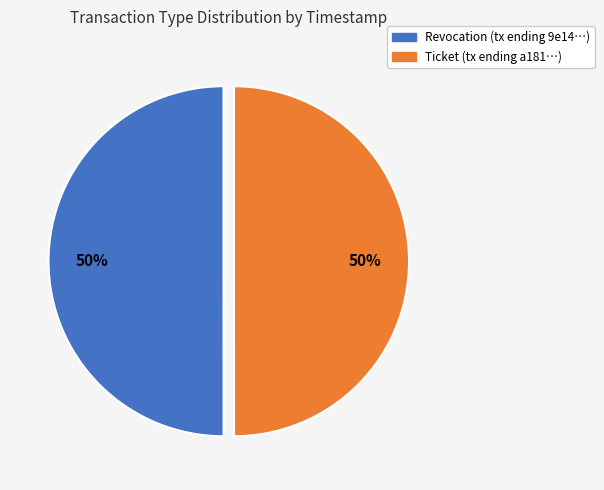

Is it true that Ticket is 50% of the pie?

True